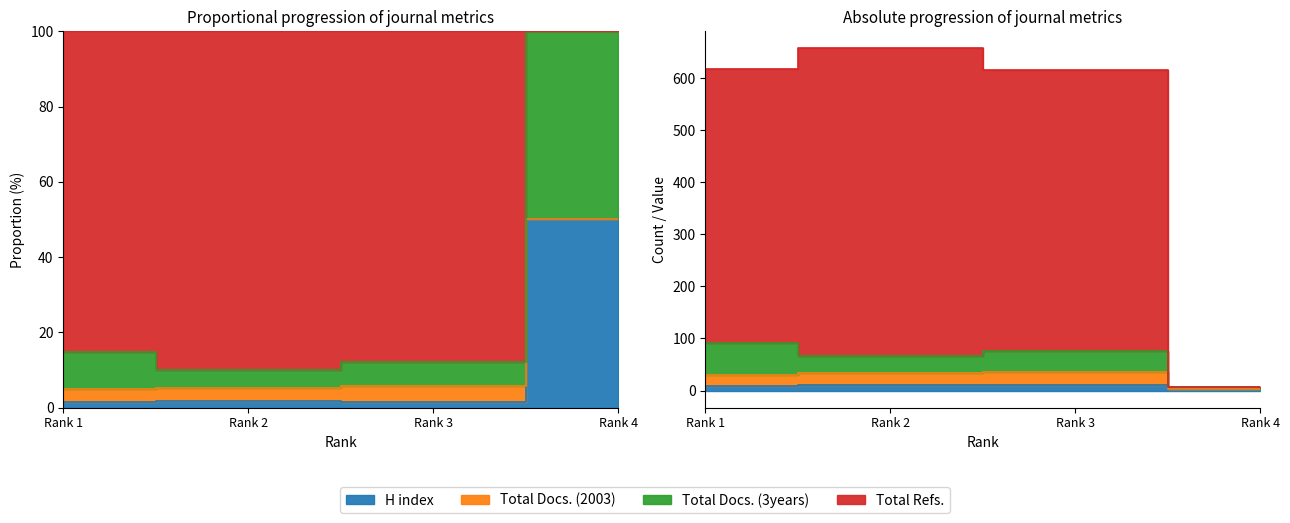

Which series has the largest total across all categories?

Total Refs.